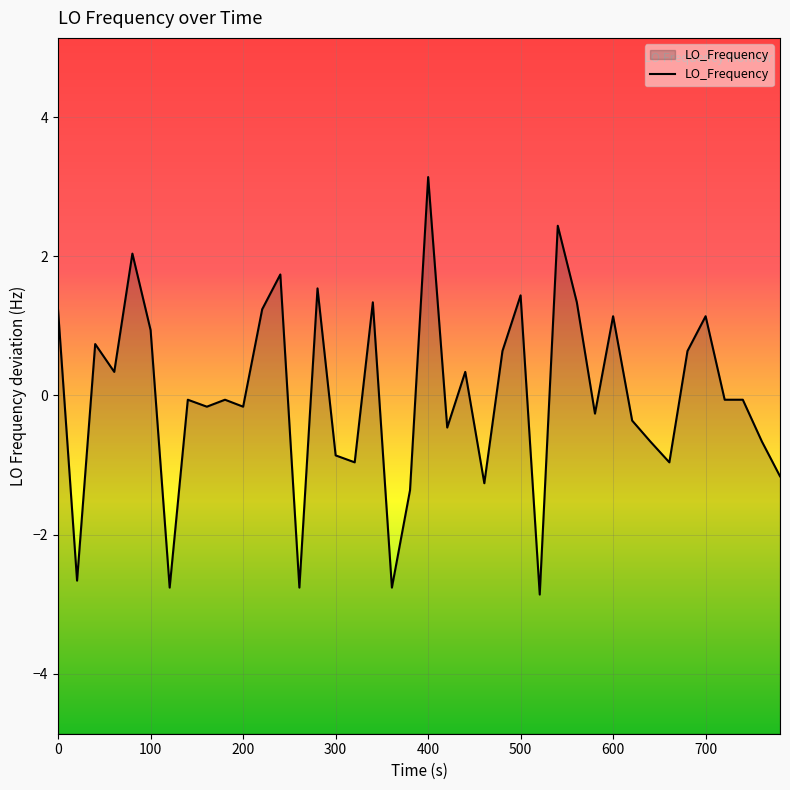

What is the maximum value shown in the chart?

3.1